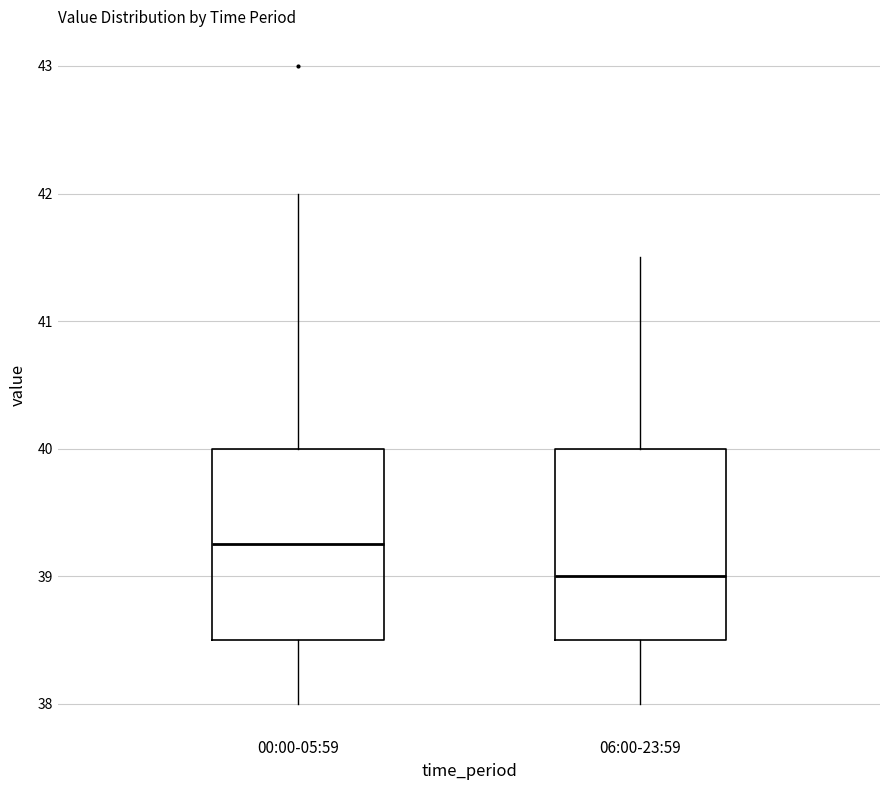

Reading left to right, read every box against the y-axis: the position of its median line, the range the box covers, and the ends of its whiskers. The values are not printed on the chart, so give them approximately, as read against the axis.

00:00-05:59: median 39.3, box 38.5 to 40.0, whiskers 38.0 to 42.0
06:00-23:59: median 39.0, box 38.5 to 40.0, whiskers 38.0 to 41.5